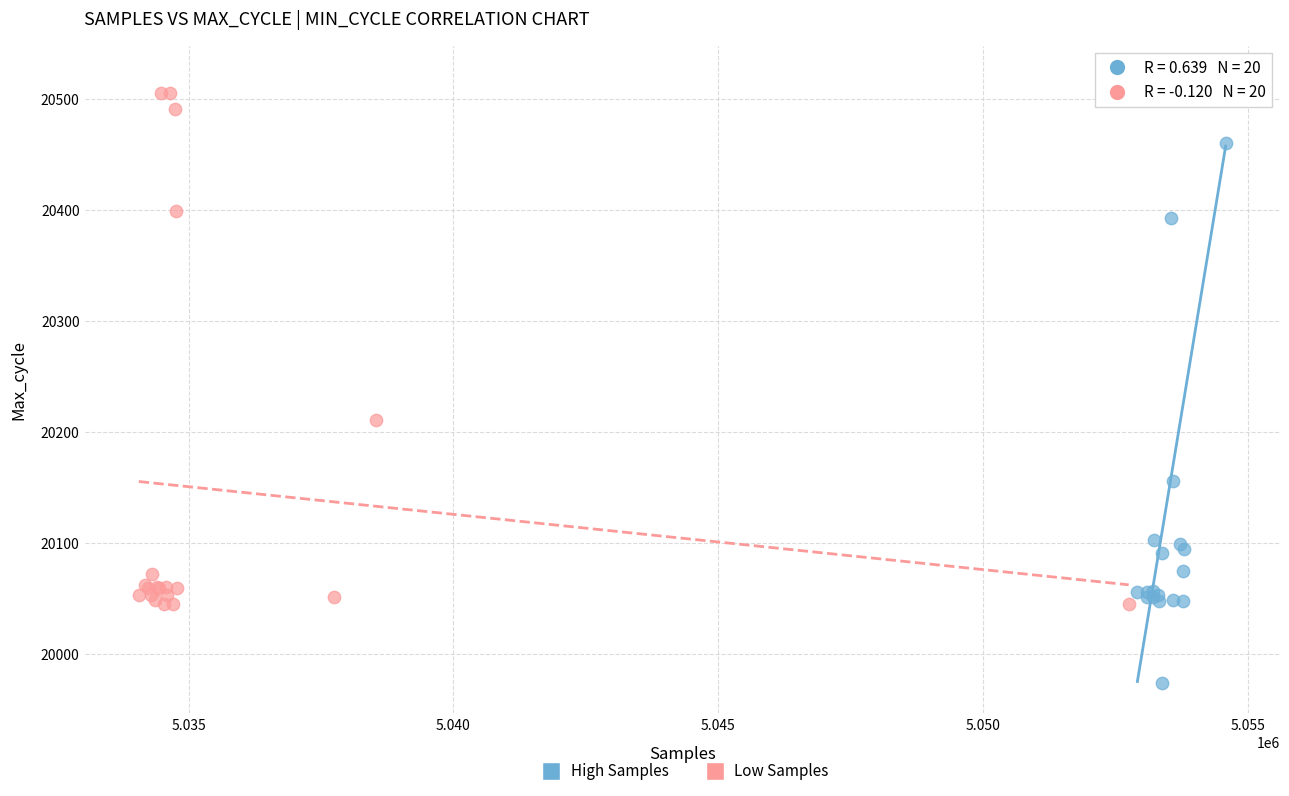

Which series has the widest spread of Y values?

High Samples